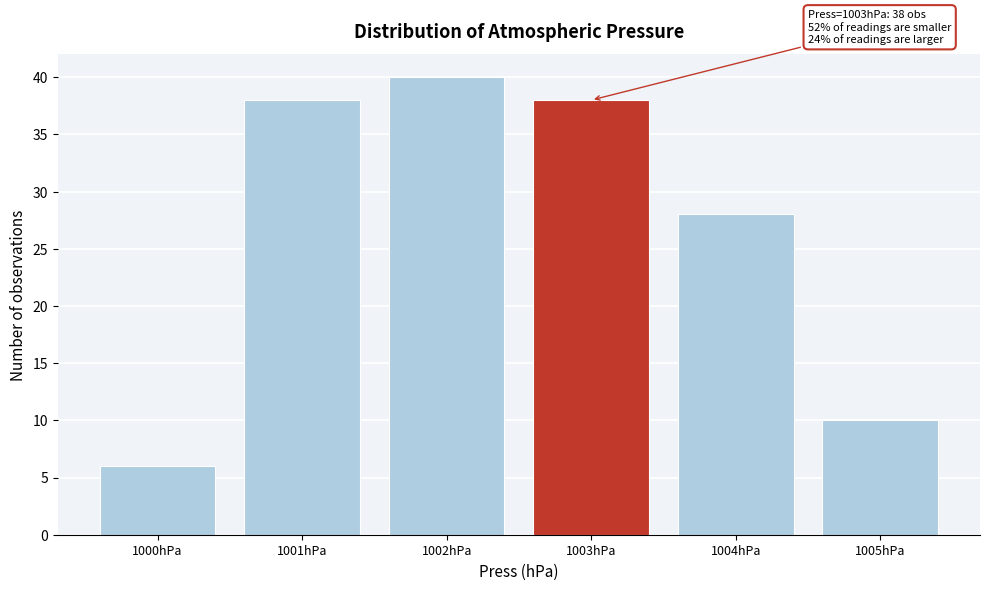

Over which range of the x-axis is the bar tallest?

1001.5 to 1002.5